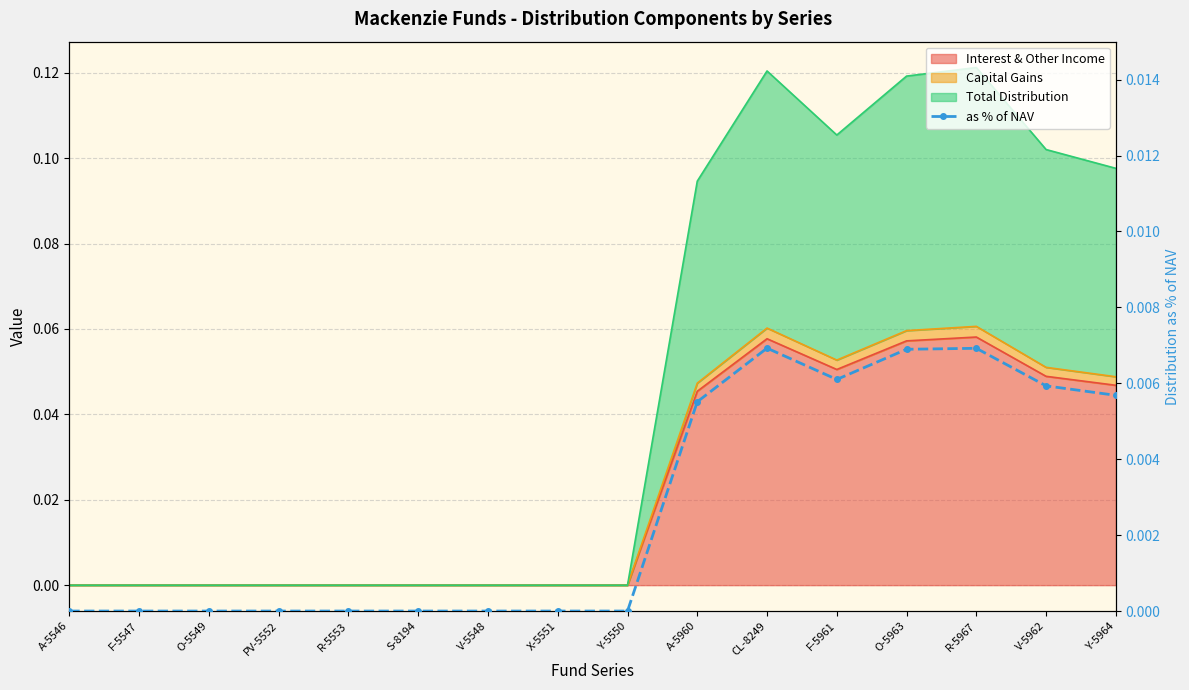

True or false: the data shows 0.0 at O-5963.

False